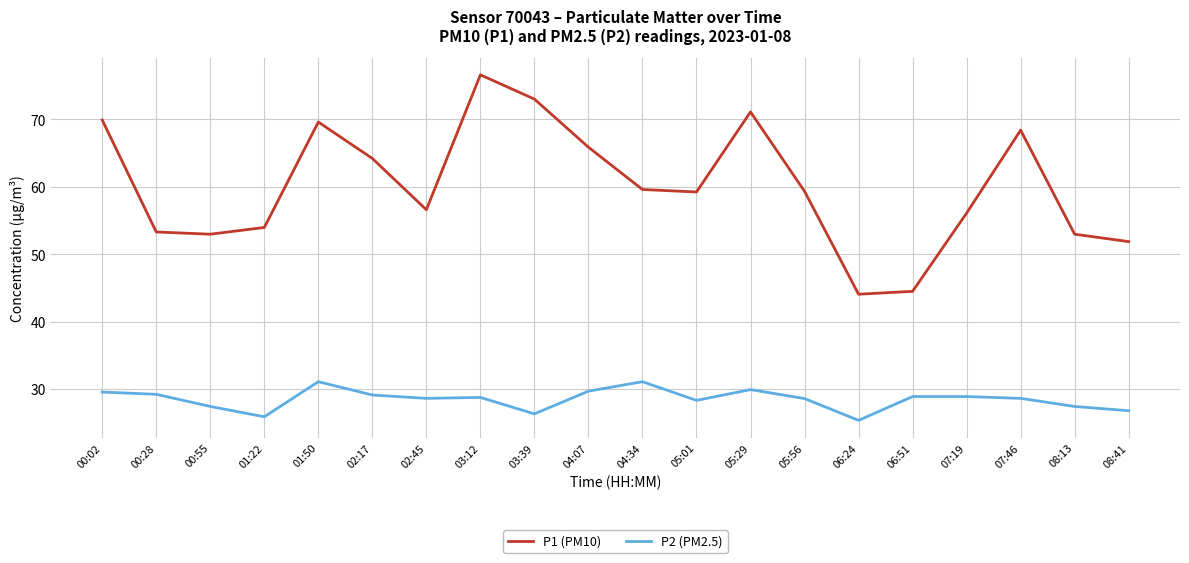

Is it true that P1 (PM10) equals 95.2 at 02:17?

False